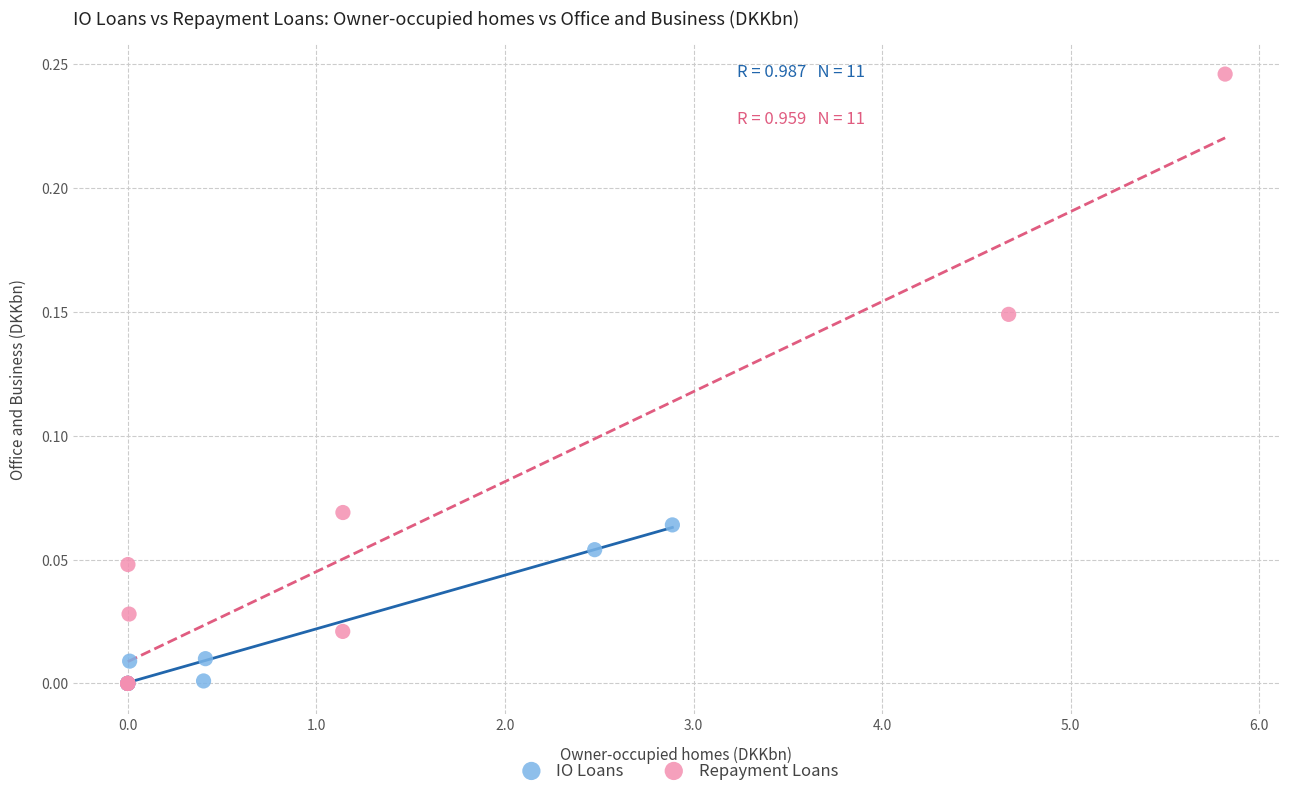

Which series has the widest spread of Y values?

Repayment Loans